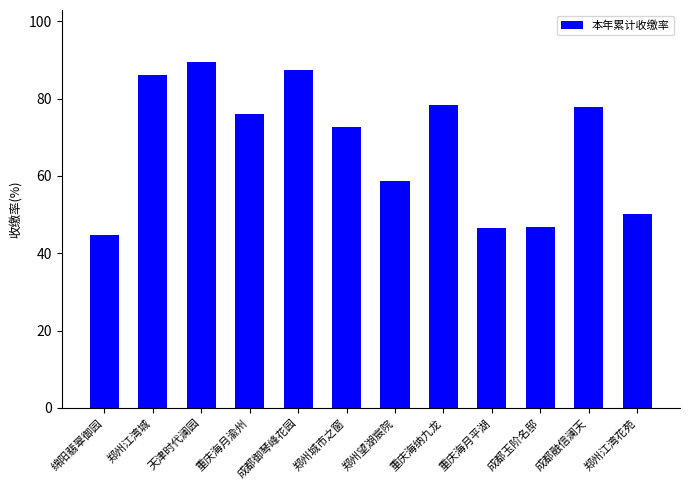

The value at 天津时代澜园 is 89.5. True or false?

True